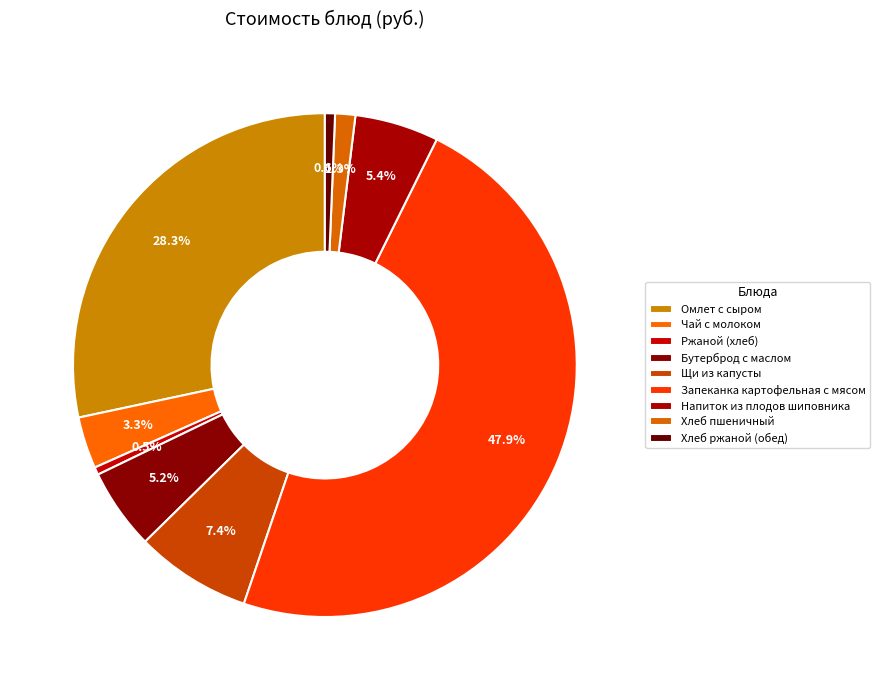

What percentage do Хлеб пшеничный and Омлет с сыром together represent?

29.6%